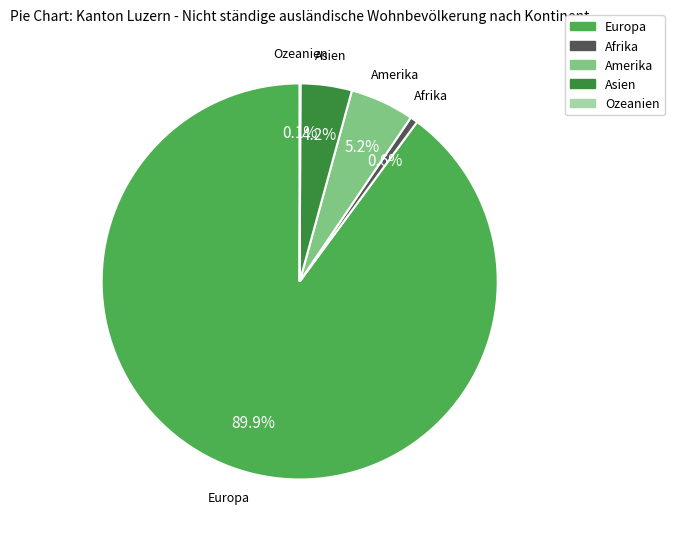

What is the largest slice in the pie chart?

Europa